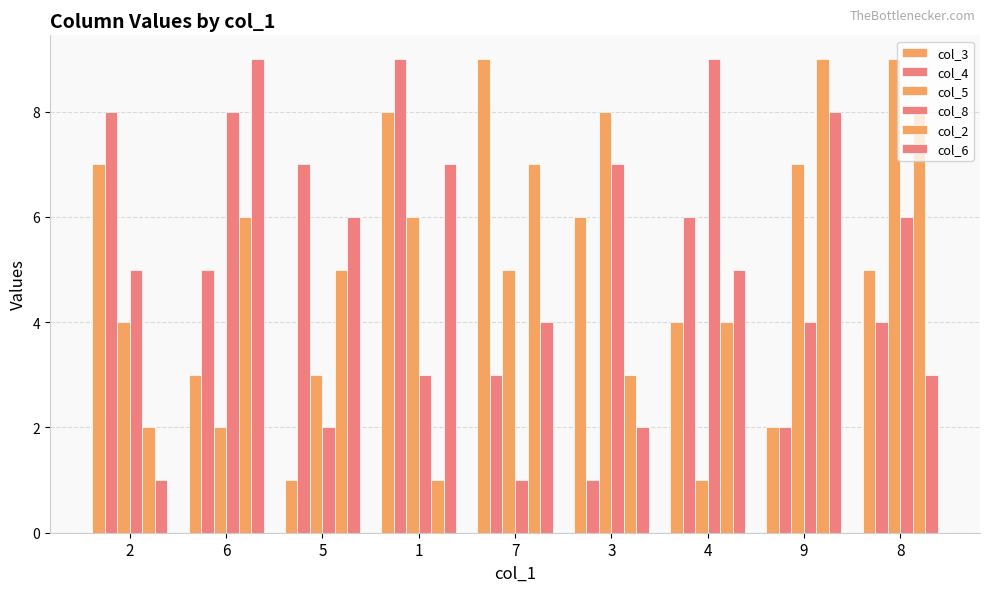

Count the number of data series in this chart.

6